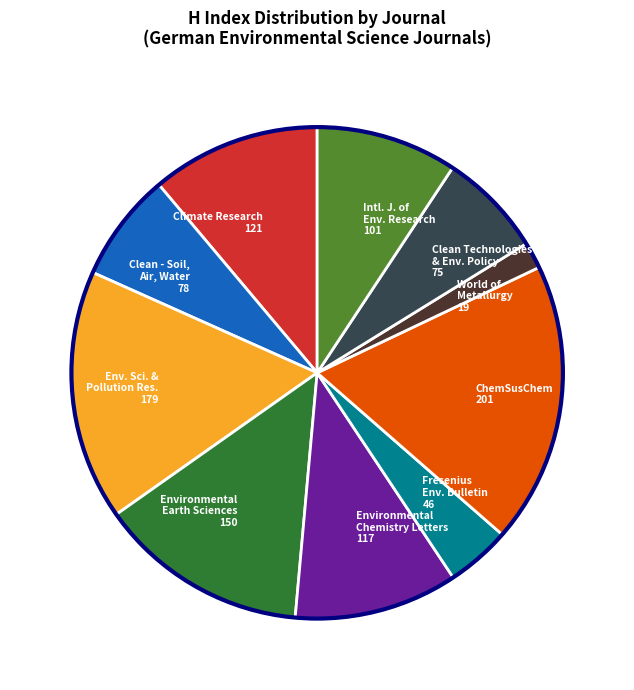

How many slices are in this pie chart?

10